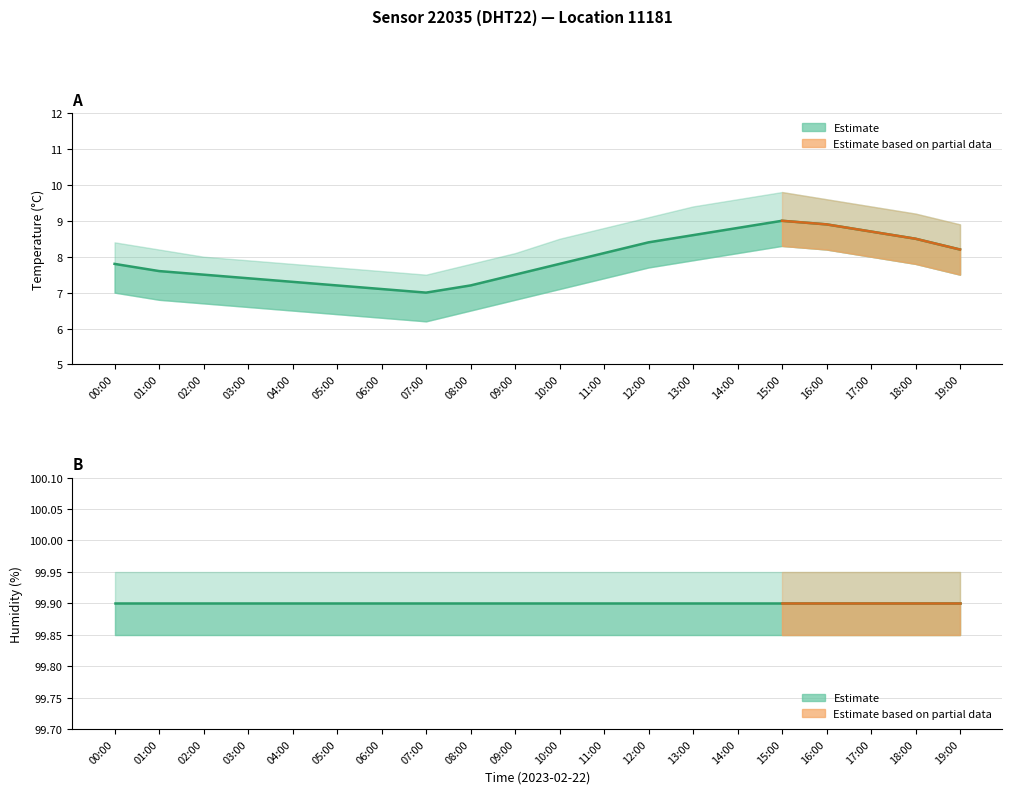

List the series in order of their peak value, highest first.

humidity, temp_upper, temperature, temp_lower